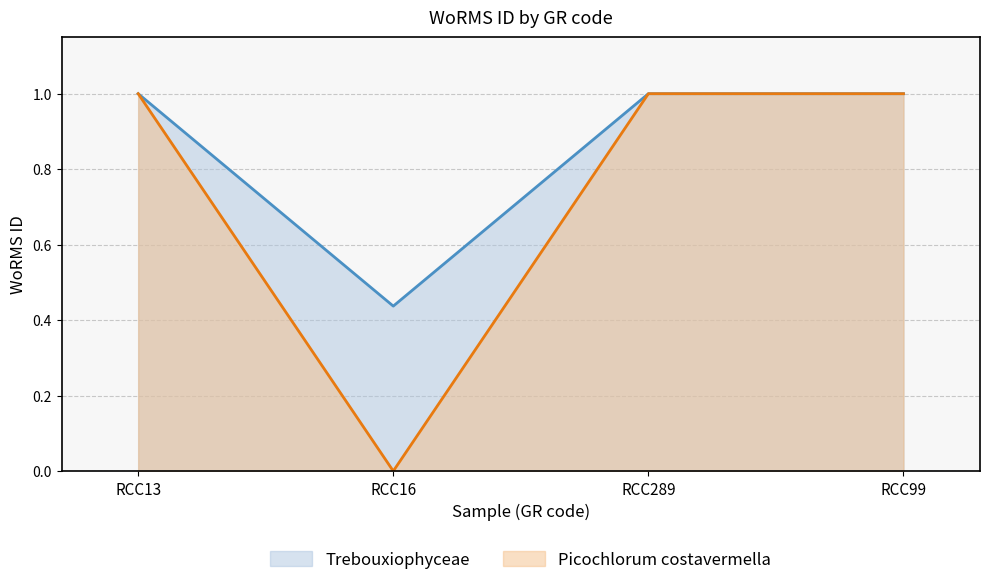

Count the Picochlorum costavermella values in the range 1 to 2.

3